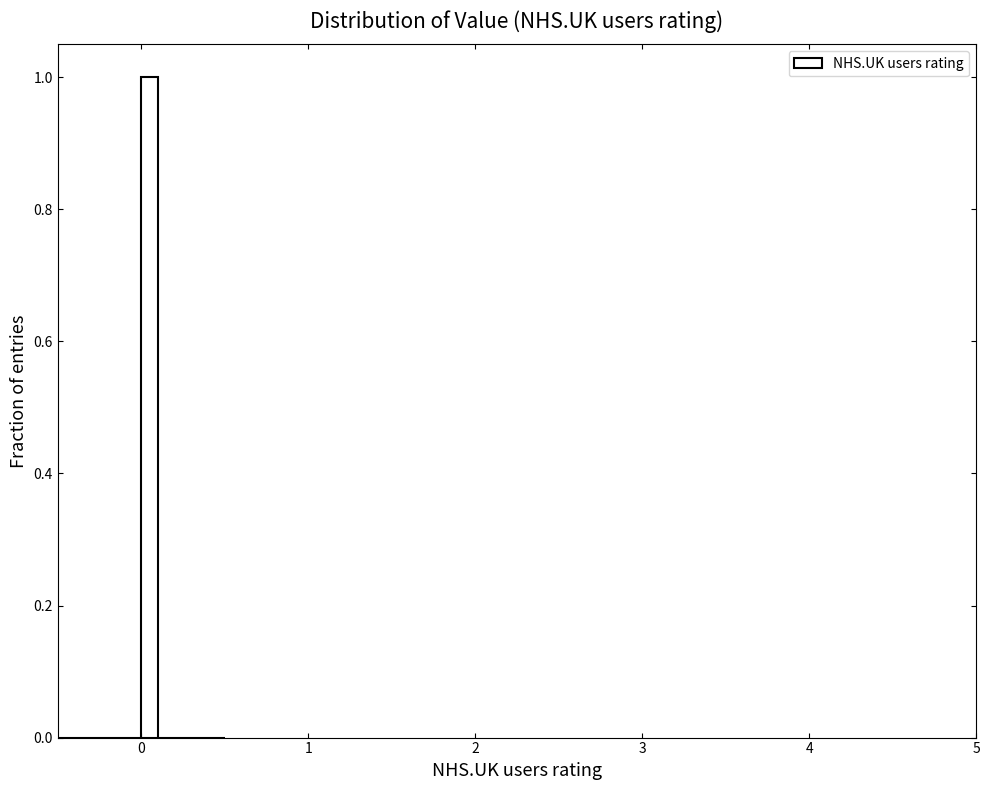

Around what value on the x-axis is the tallest bar? Give the approximate position of its centre, as read against the axis.

0.1